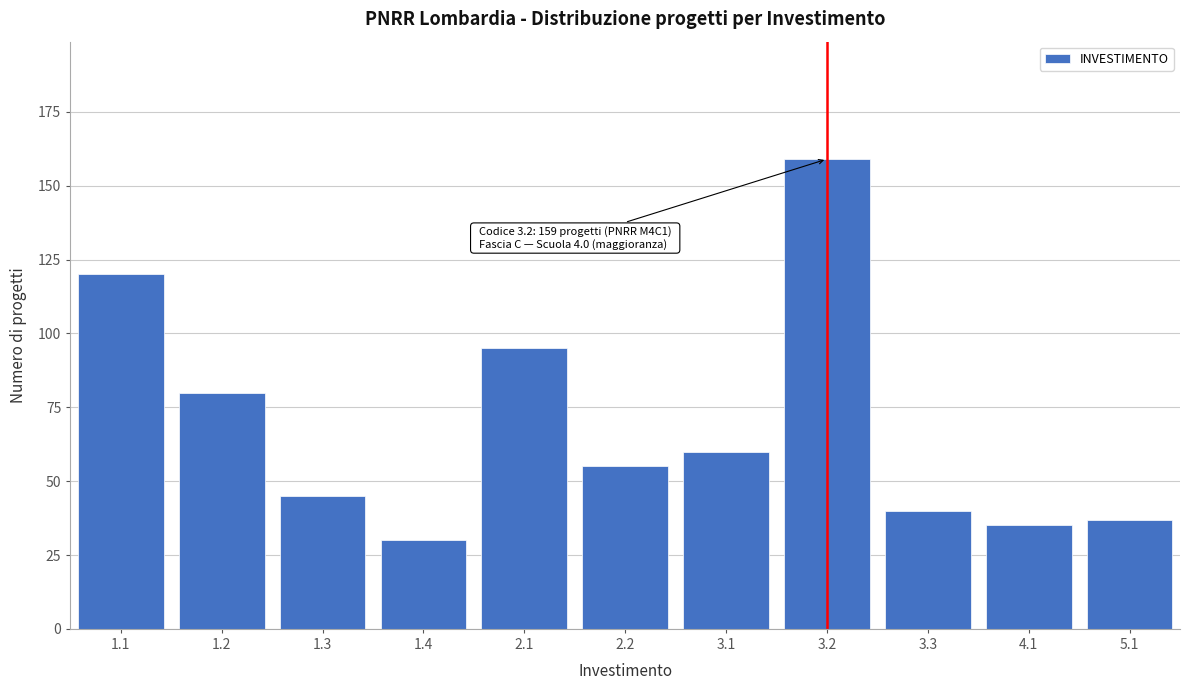

Reading left to right, list all the values displayed in this chart.

120	80	45	30	95	55	60	159	40	35	37